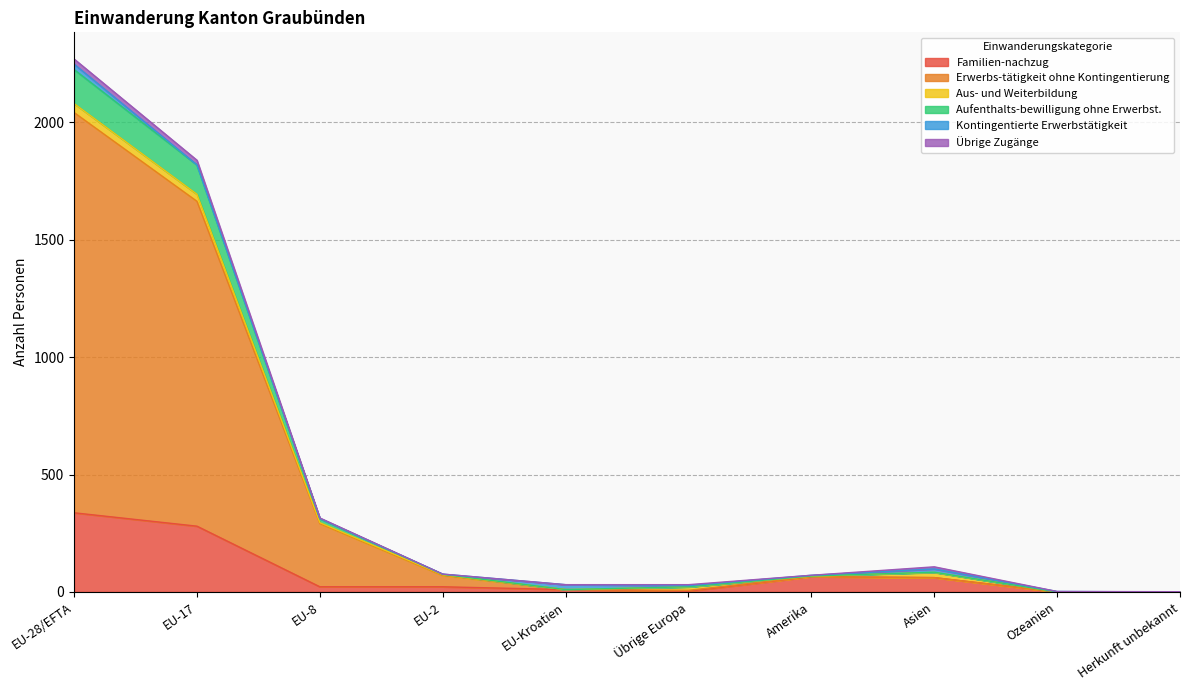

The value of Erwerbs-tätigkeit ohne Kontingentierung at EU-Kroatien is 10. True or false?

True